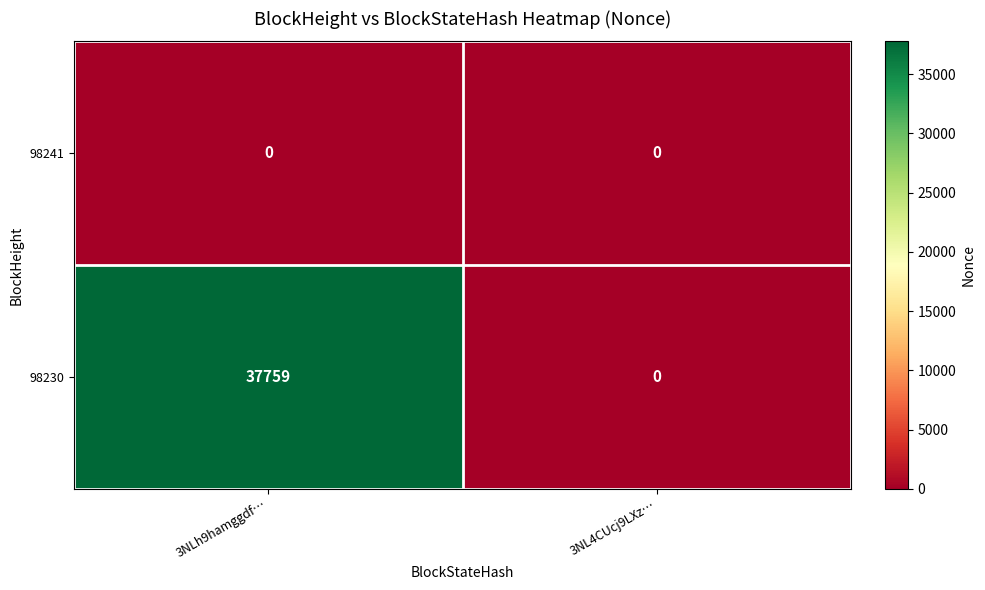

What is the spread (max minus min) of values at 3NLh9hamggdf…?

37759